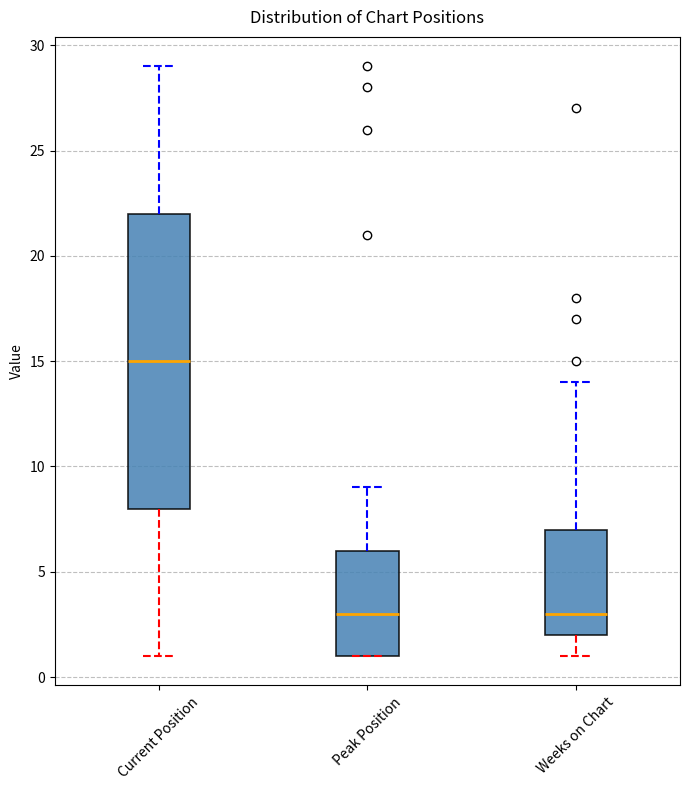

Reading left to right, transcribe this box plot: for each box, give where its median line is, the range the box spans, and where its two whiskers end, as read against the y-axis. The values are not printed on the chart, so give them approximately, as read against the axis.

Current Position: median 15, box 8 to 22, whiskers 1 to 29
Peak Position: median 3, box 1 to 6, whiskers 1 to 9
Weeks on Chart: median 3, box 2 to 7, whiskers 1 to 14